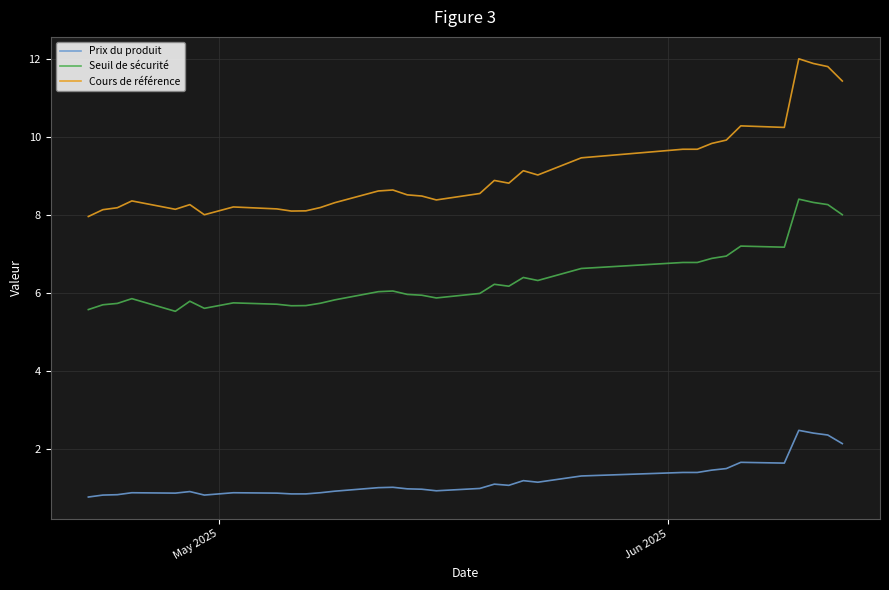

True or false: Seuil de sécurité and Cours de référence cross at least once.

False